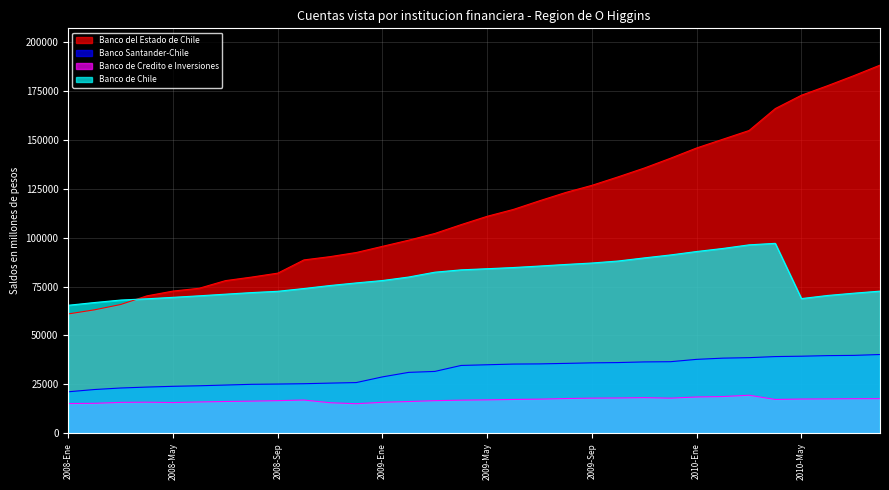

The value of Banco de Credito e Inversiones at 2008-Ago is 16383. True or false?

True